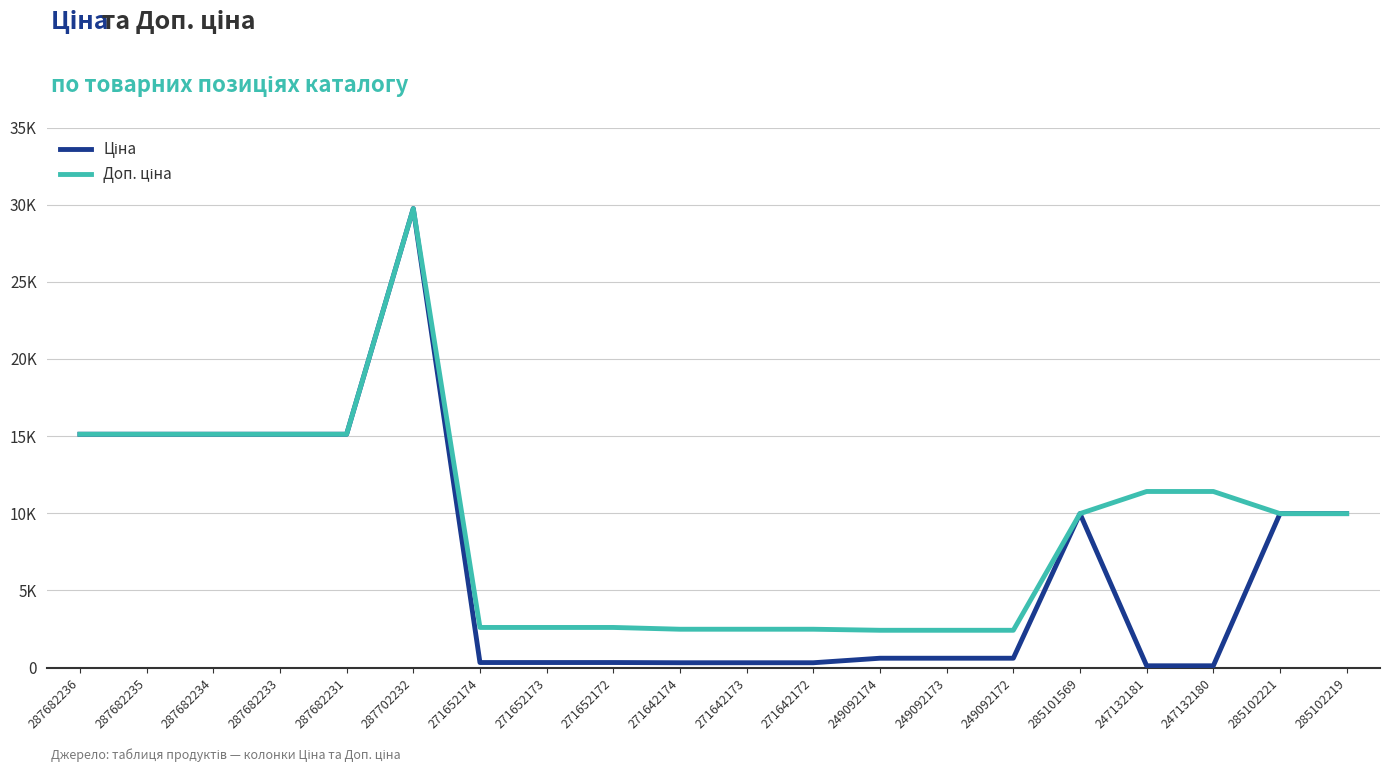

What position from the left is 271652174?

7